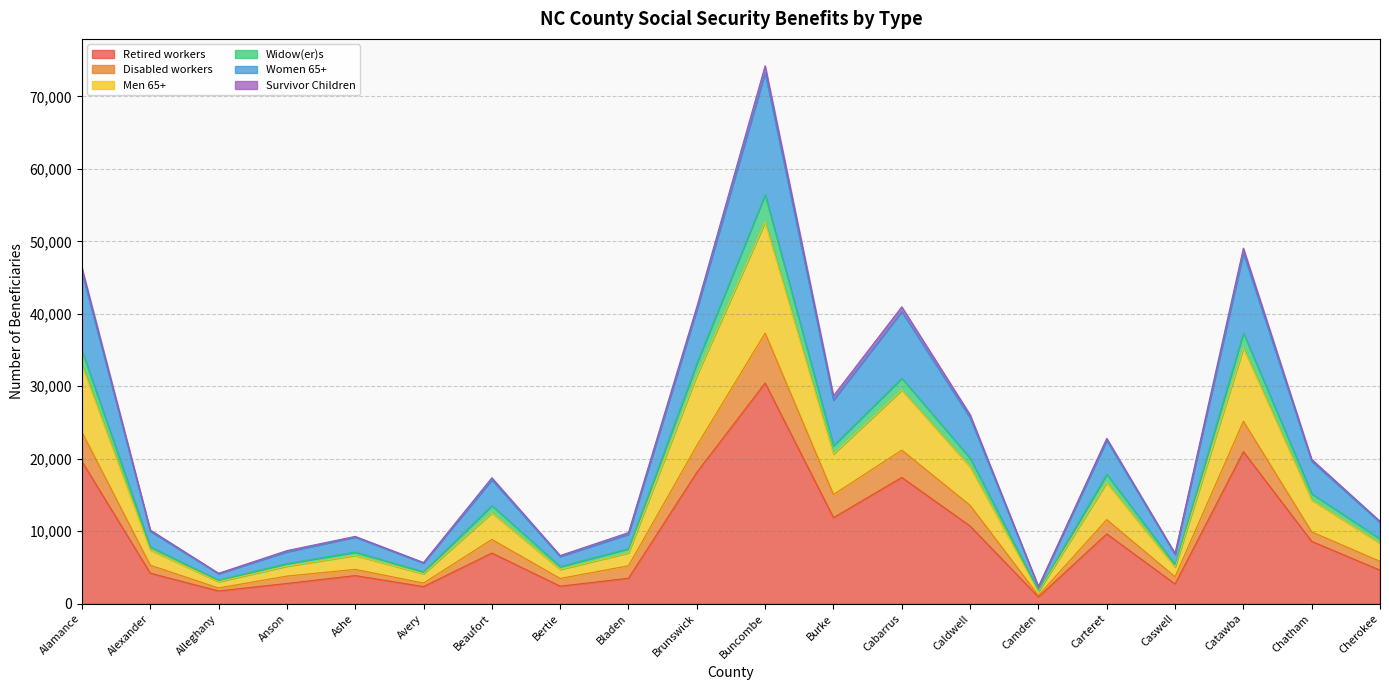

What is the value of the Retired workers point at the 5th from the left?

3879